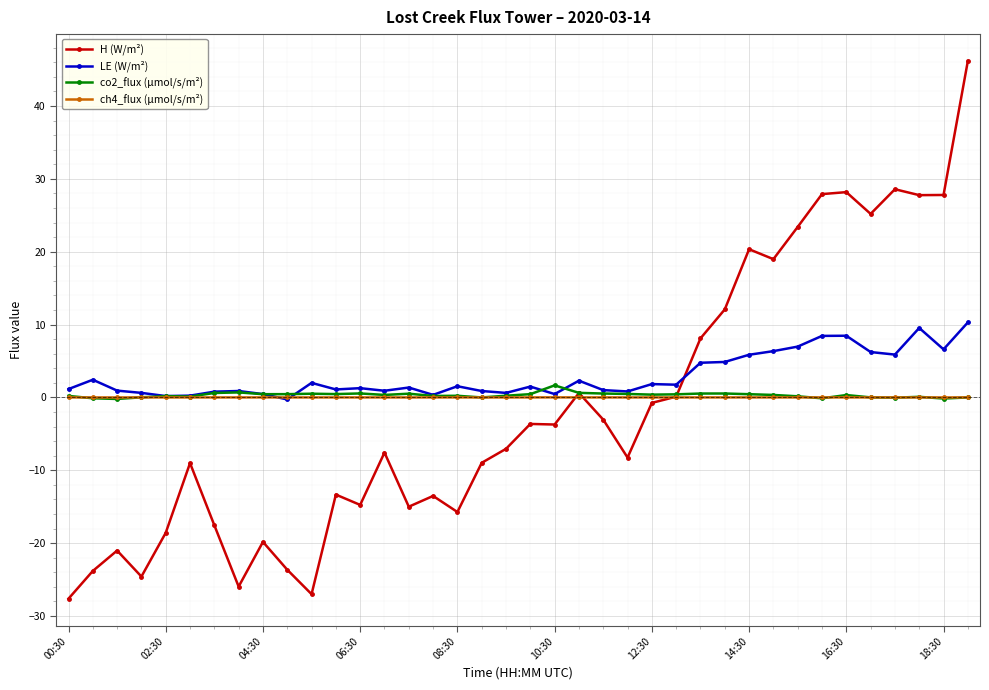

What is the value of the H (W/m²) point at the 6th from the left?

-9.0